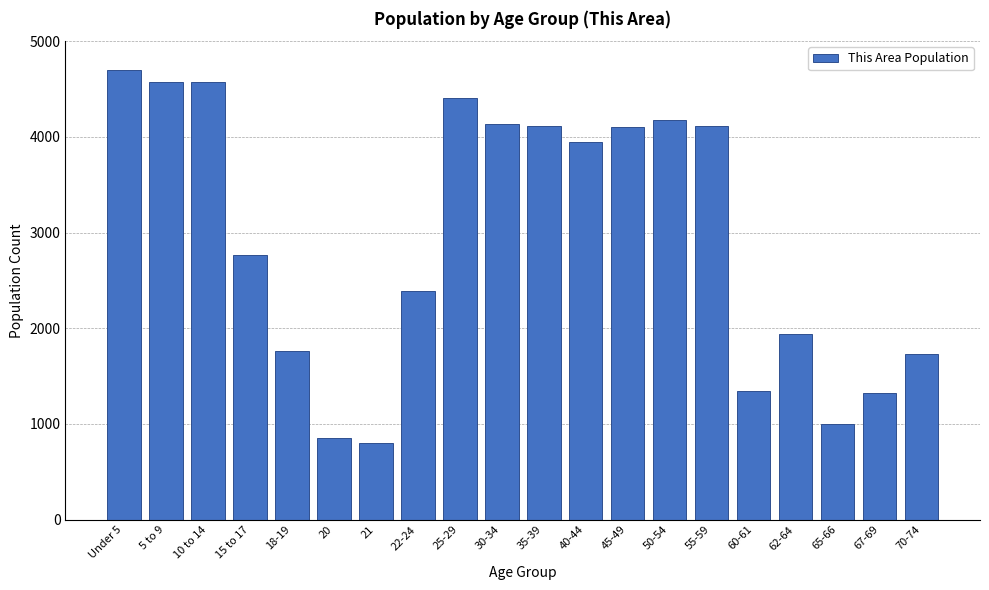

What value does the data have at 45-49?

4104